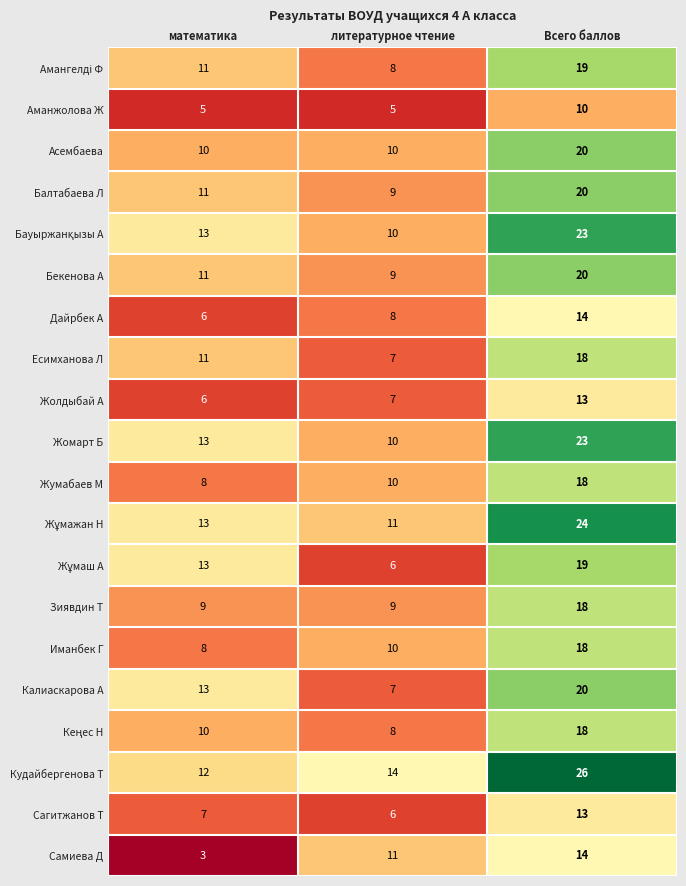

The Асембаева series shows 10 at литературное чтение. True or false?

True